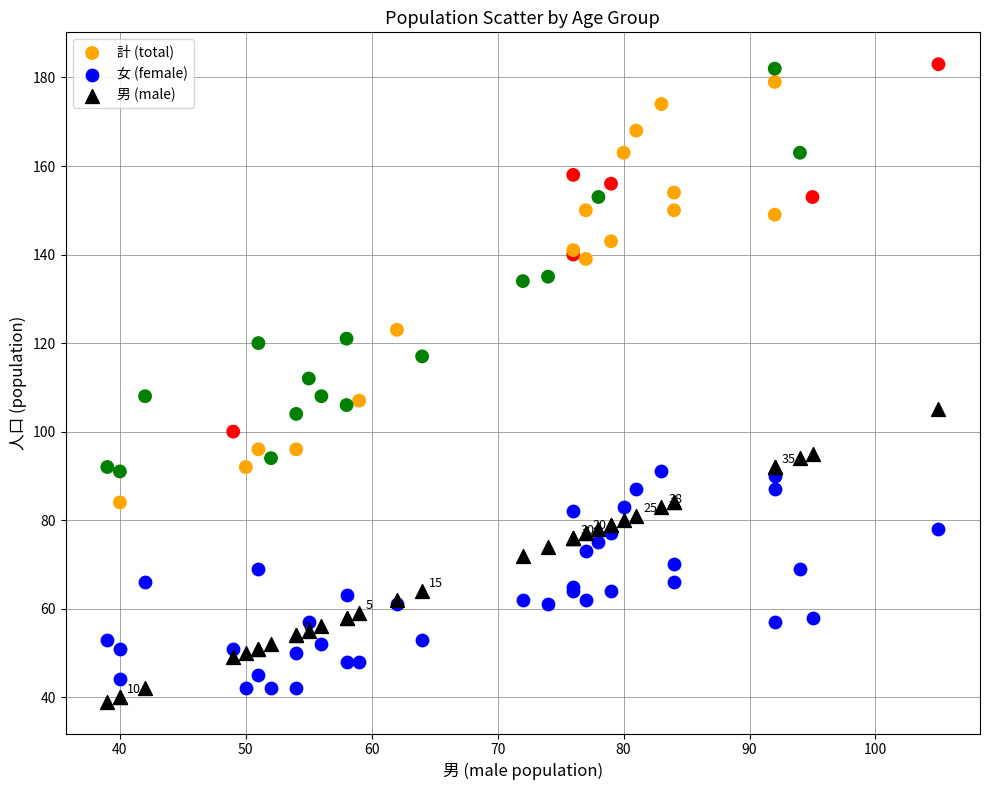

Which series reaches the maximum Y coordinate?

計 (total)